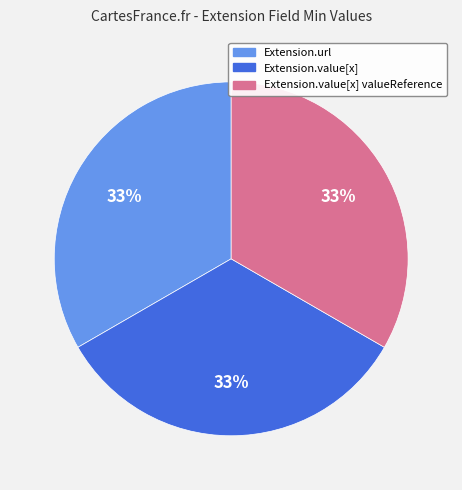

To the nearest percent, what is the average slice percentage?

33%